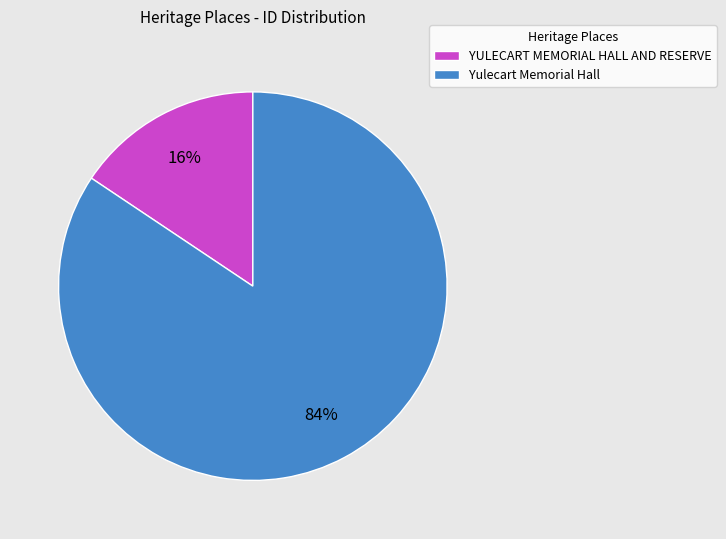

To the nearest percent, what portion does YULECART MEMORIAL HALL AND RESERVE represent?

16%